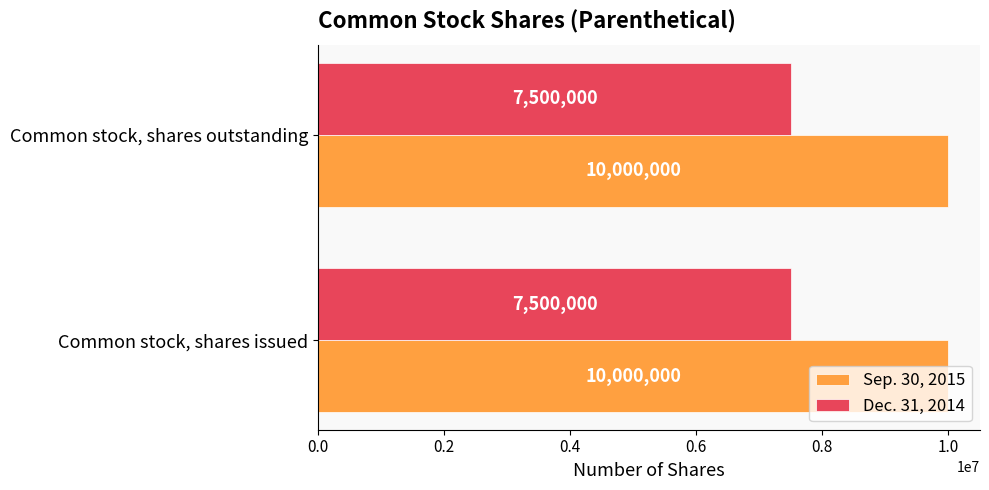

What is the average value of the Dec. 31, 2014 series?

7500000